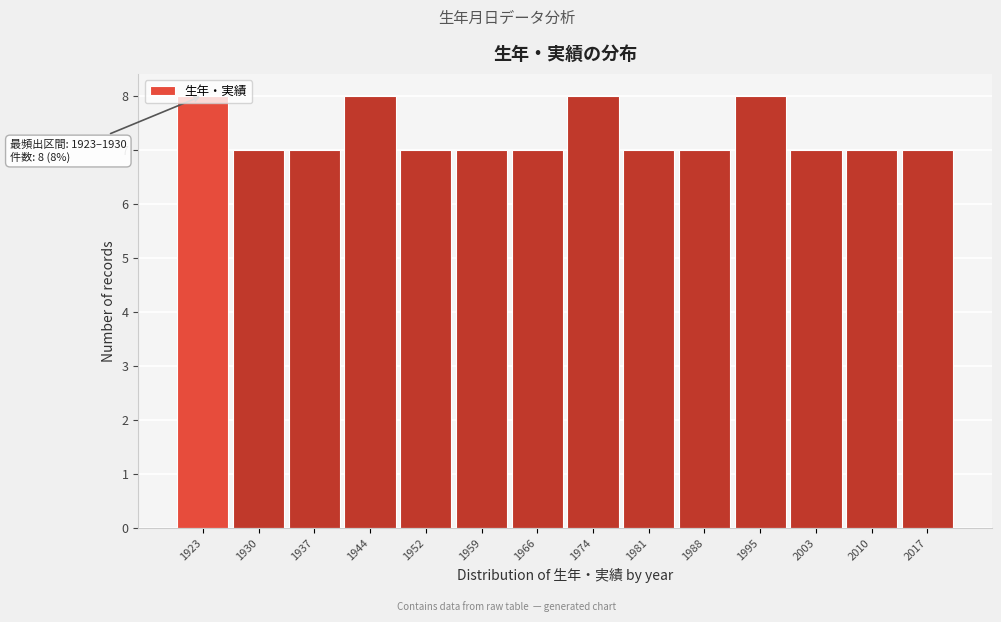

What is the average value?

7